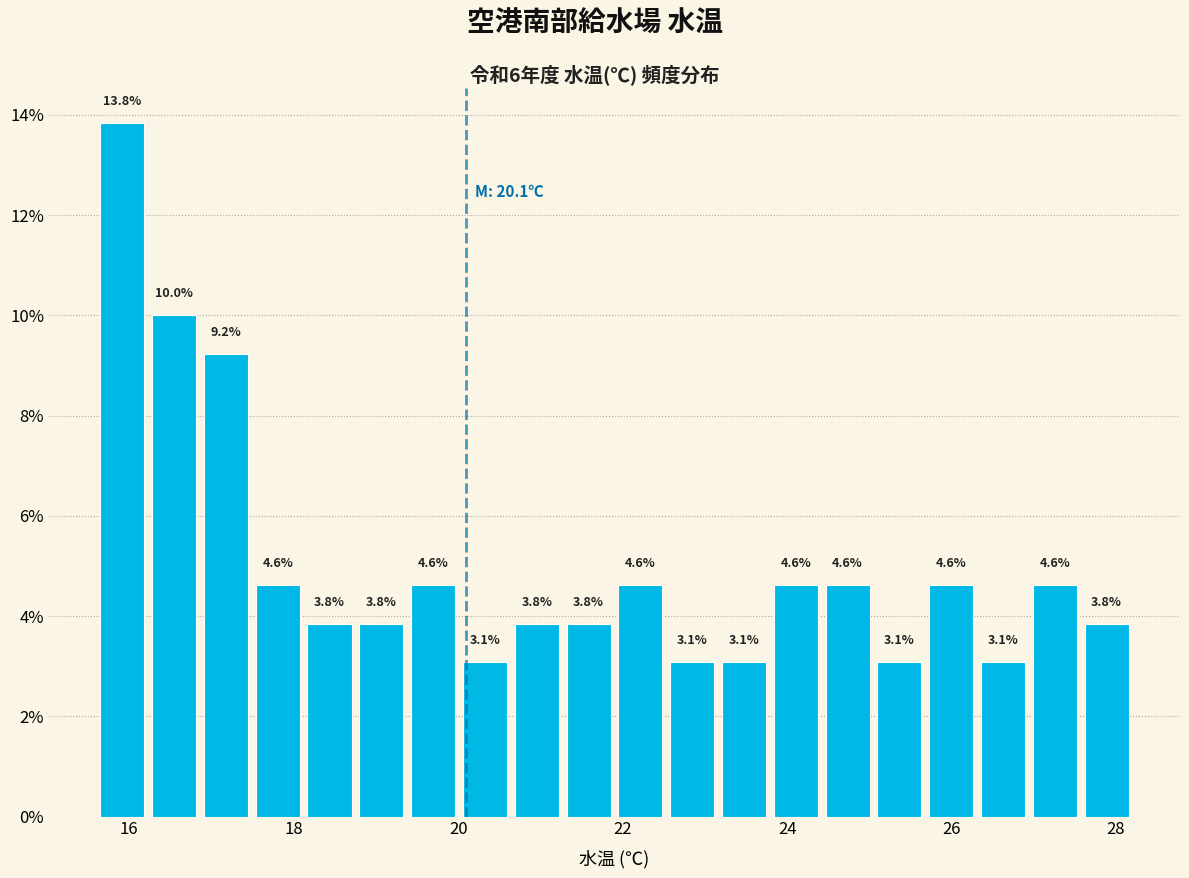

Read against the x-axis, roughly where is the centre of the tallest bar?

16.0